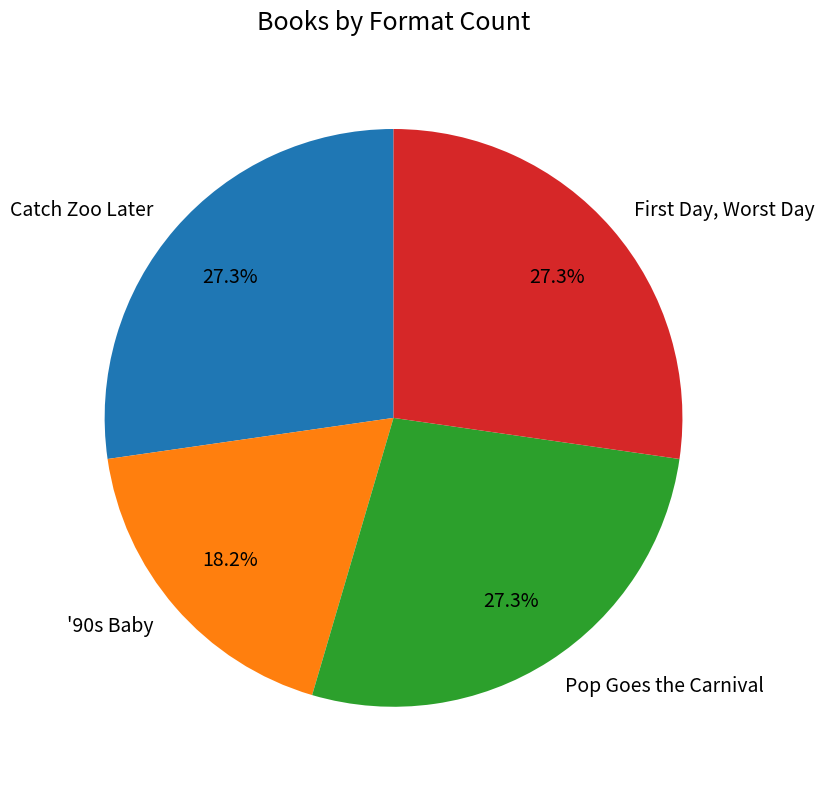

Which category has the smallest portion of the pie?

'90s Baby